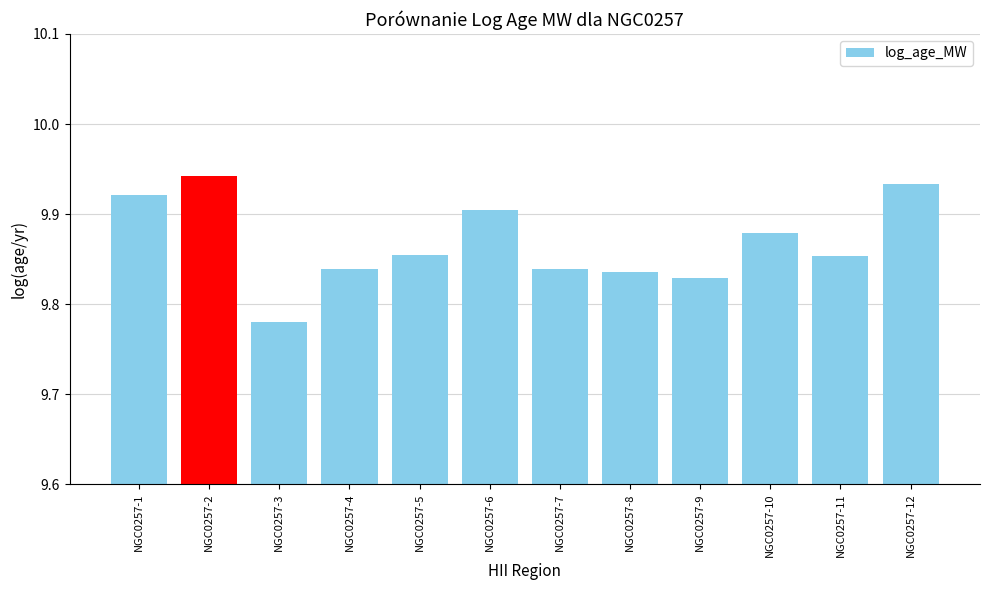

Count the values in the range 9 to 10.

12